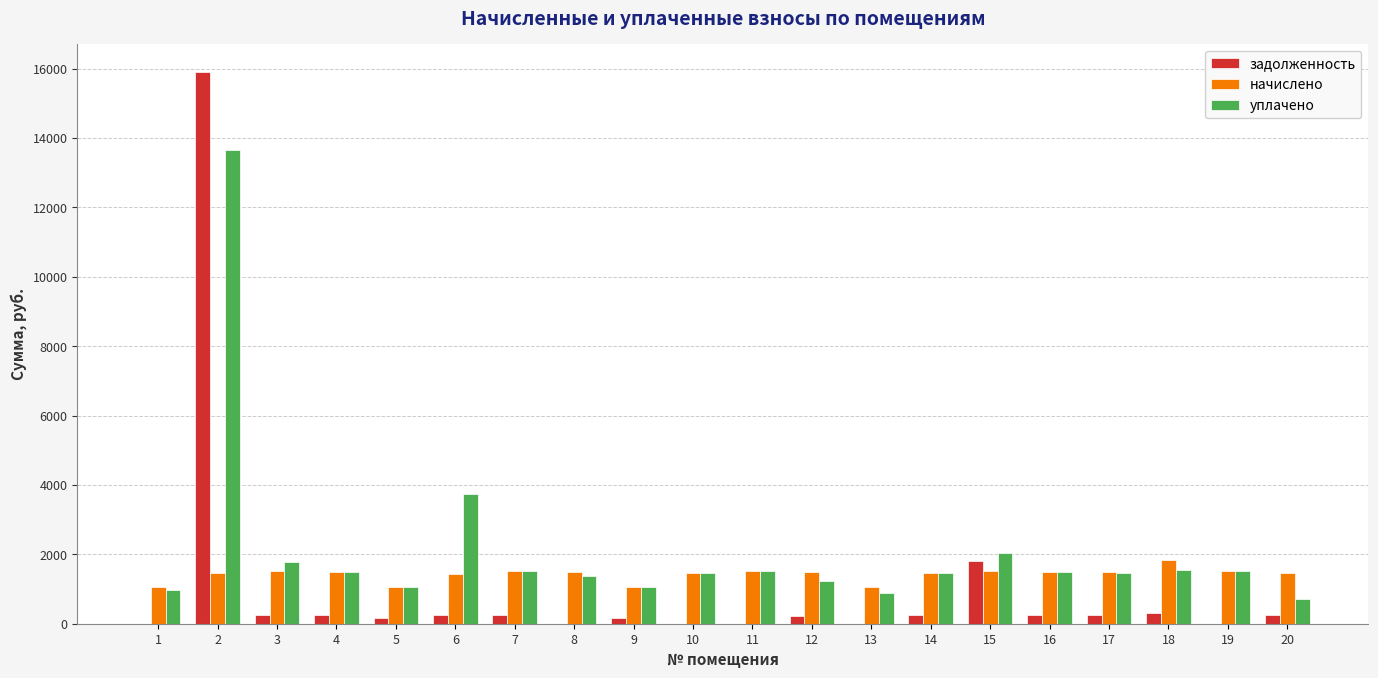

What are all the series names shown in the legend?

задолженность, начислено, уплачено